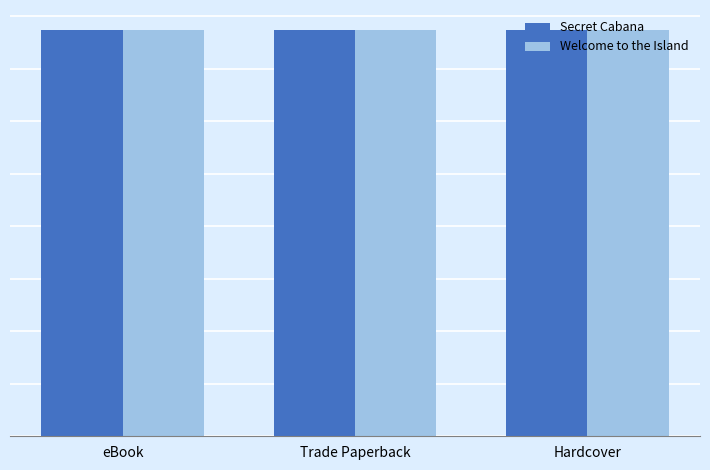

Does the chart contain any negative values?

No